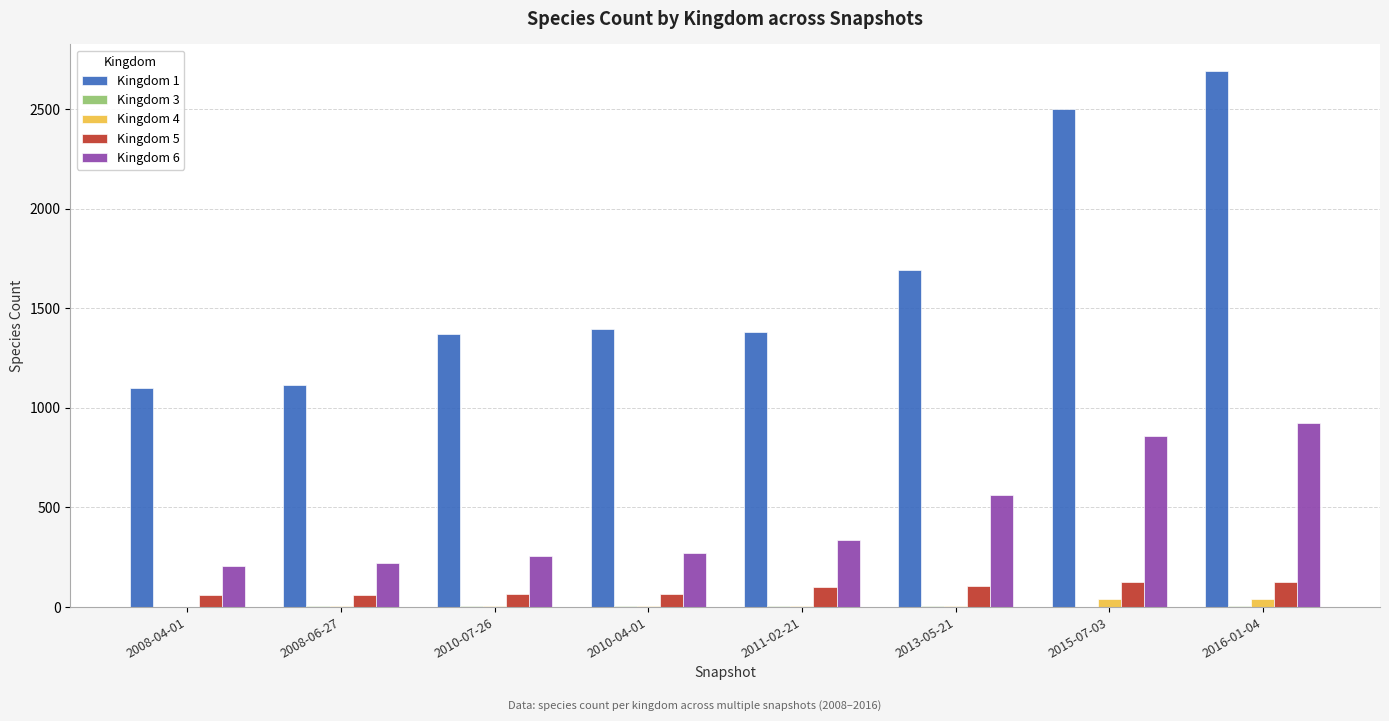

At which category does the chart reach its peak across all series?

2016-01-04